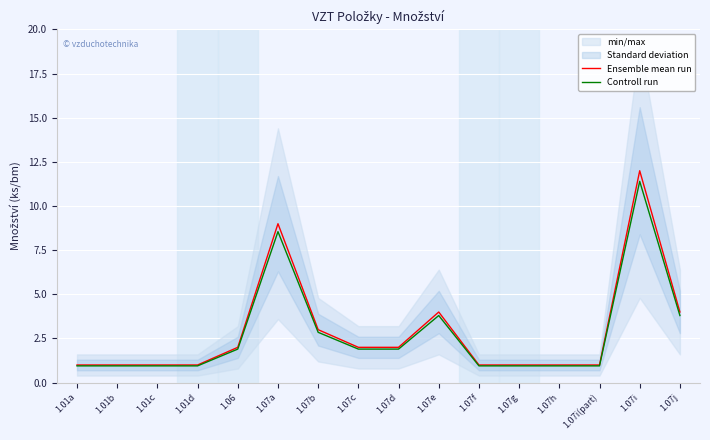

True or false: Controll run has a value of 0.6 at 1.06.

False